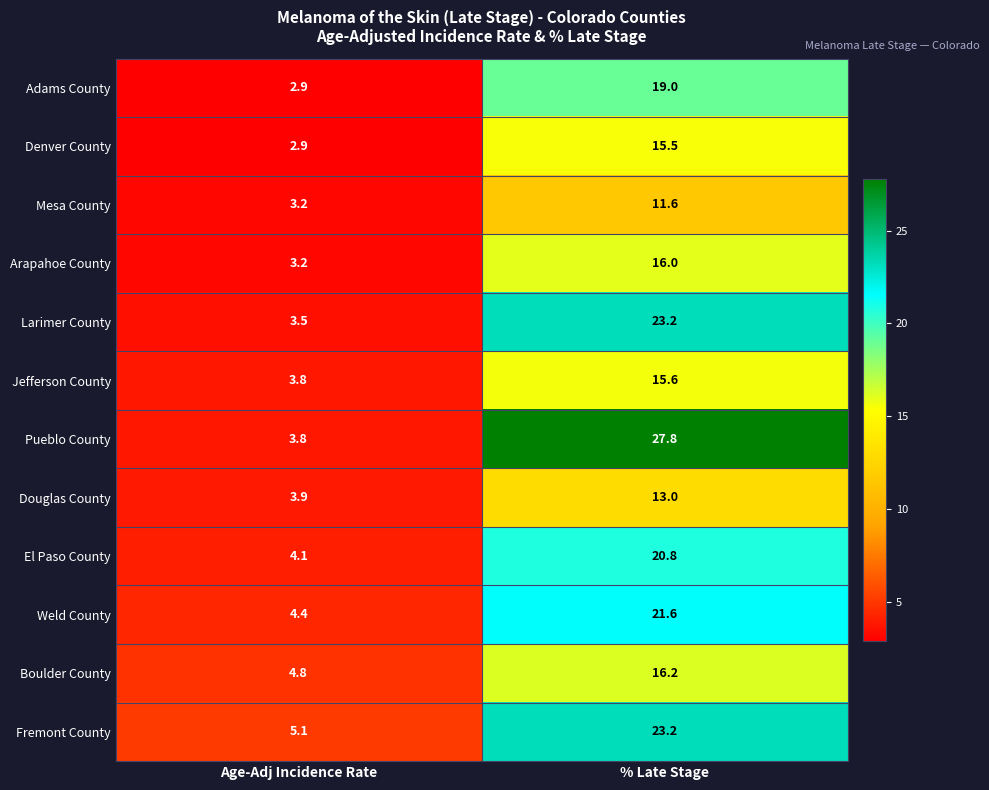

What is the difference between the maximum and minimum values in the Mesa County series?

8.4